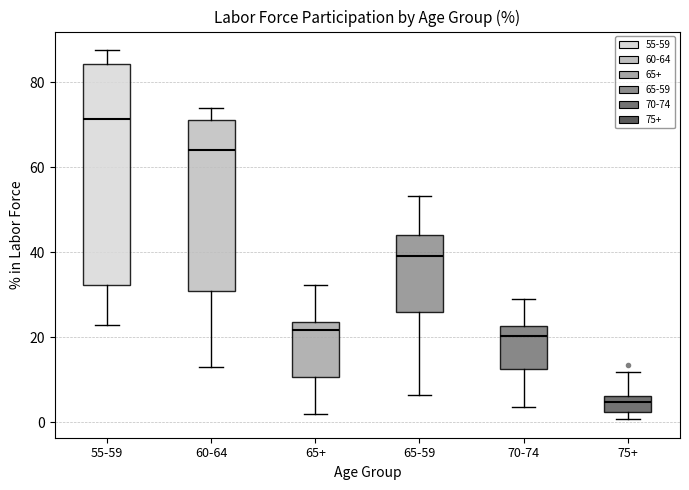

Reading left to right, read every box against the y-axis: the position of its median line, the range the box covers, and the ends of its whiskers. The values are not printed on the chart, so give them approximately, as read against the axis.

55-59: median 72, box 32 to 84, whiskers 22 to 88
60-64: median 64, box 30 to 72, whiskers 12 to 74
65+: median 22, box 10 to 24, whiskers 2 to 32
65-59: median 40, box 26 to 44, whiskers 6 to 54
70-74: median 20, box 12 to 22, whiskers 4 to 30
75+: median 4, box 2 to 6, whiskers 0 to 12